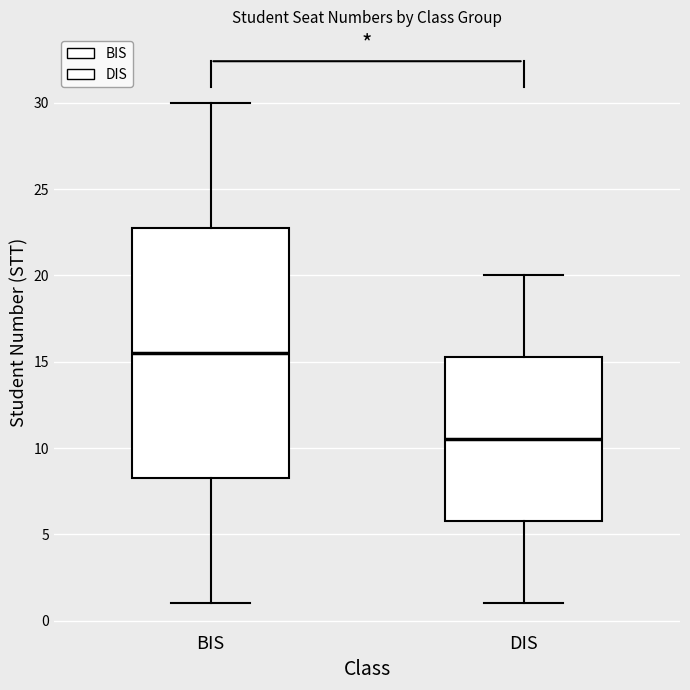

Reading left to right, transcribe this box plot: for each box, give where its median line is, the range the box spans, and where its two whiskers end, as read against the y-axis. The values are not printed on the chart, so give them approximately, as read against the axis.

BIS: median 15.5, box 8.5 to 23.0, whiskers 1.0 to 30.0
DIS: median 10.5, box 6.0 to 15.5, whiskers 1.0 to 20.0